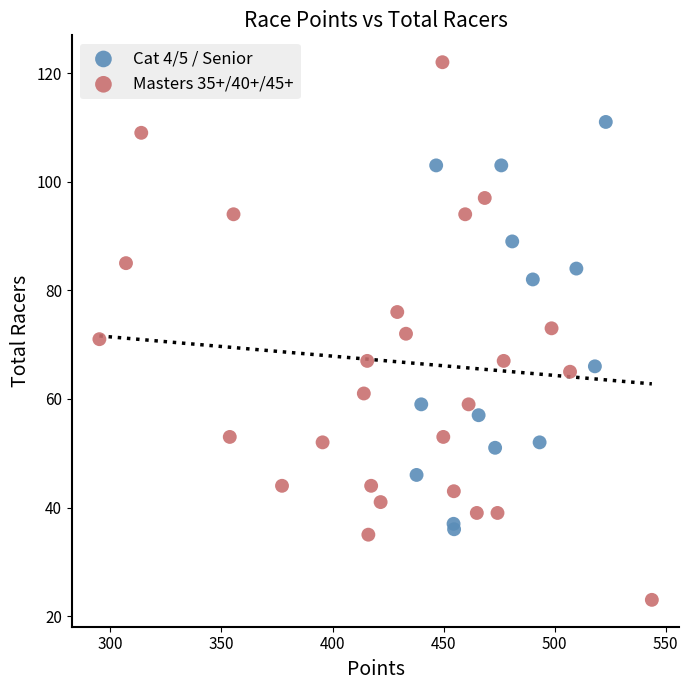

Which series has the largest Y range (max minus min)?

Masters 35+/40+/45+